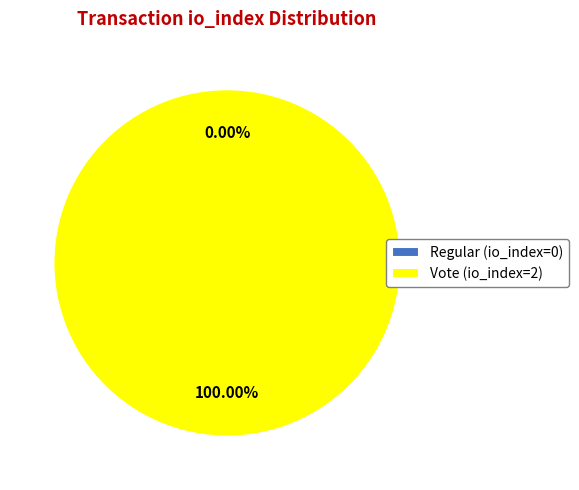

Which slice represents more than half of the pie?

Vote (io_index=2)